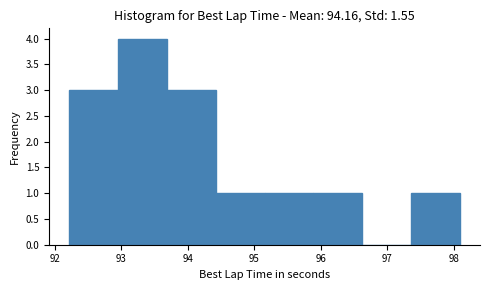

Which range on the x-axis has the tallest bar?

92.9 to 93.7